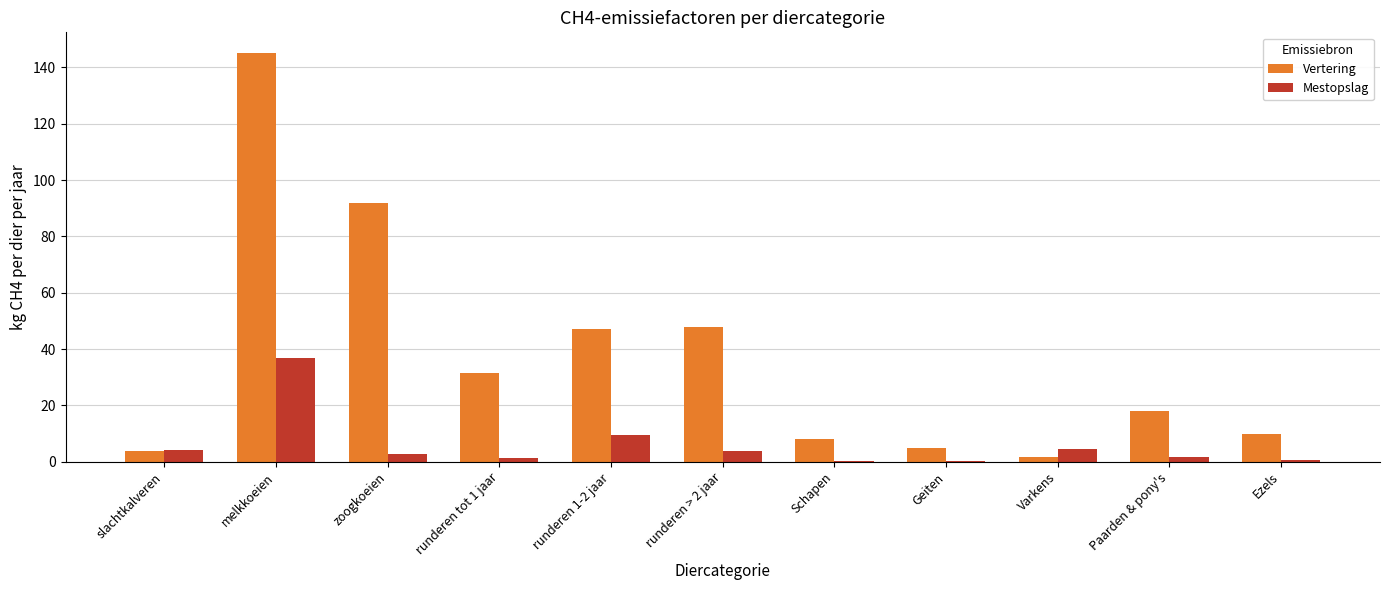

Which series has the largest total across all categories?

Vertering